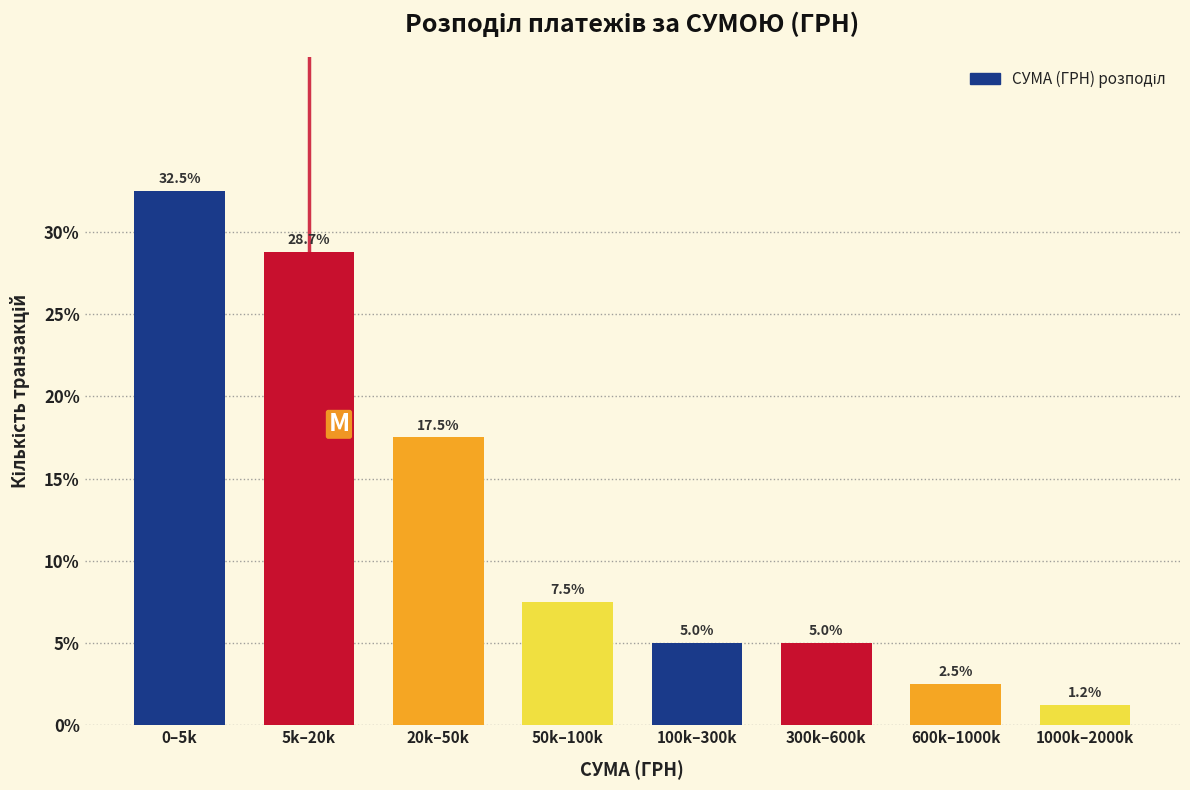

What is the label of the 3rd bar from the right?

300k–600k